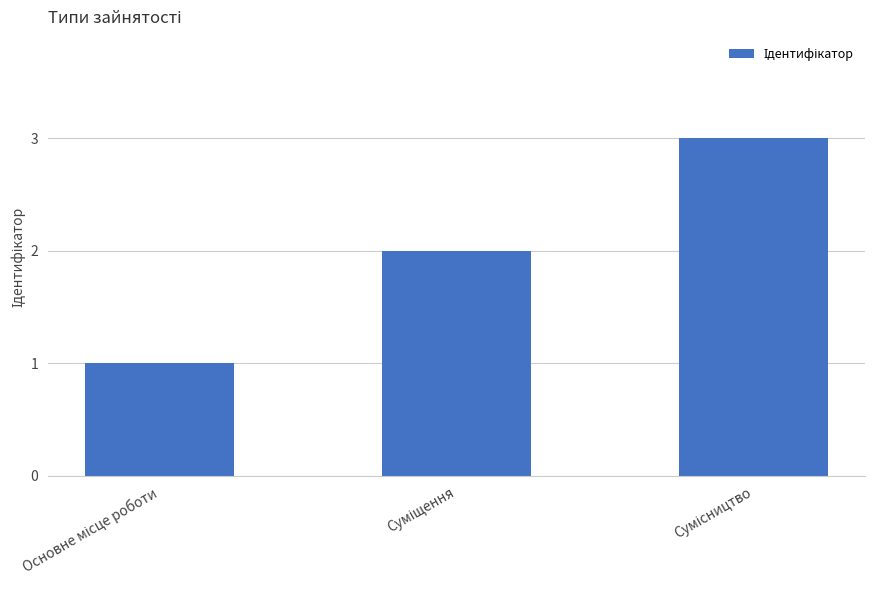

Reading right to left, list all the values displayed in this chart.

3	2	1